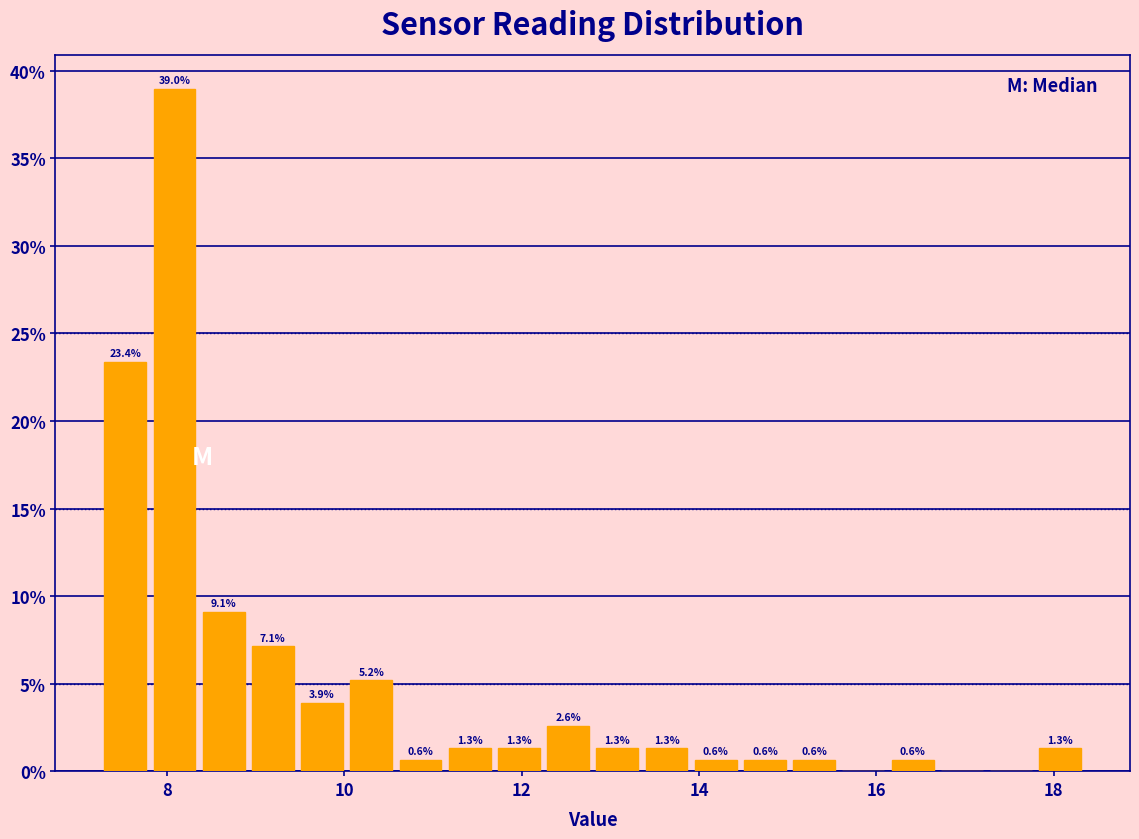

Around what value on the x-axis is the tallest bar? Give the approximate position of its centre, as read against the axis.

8.0